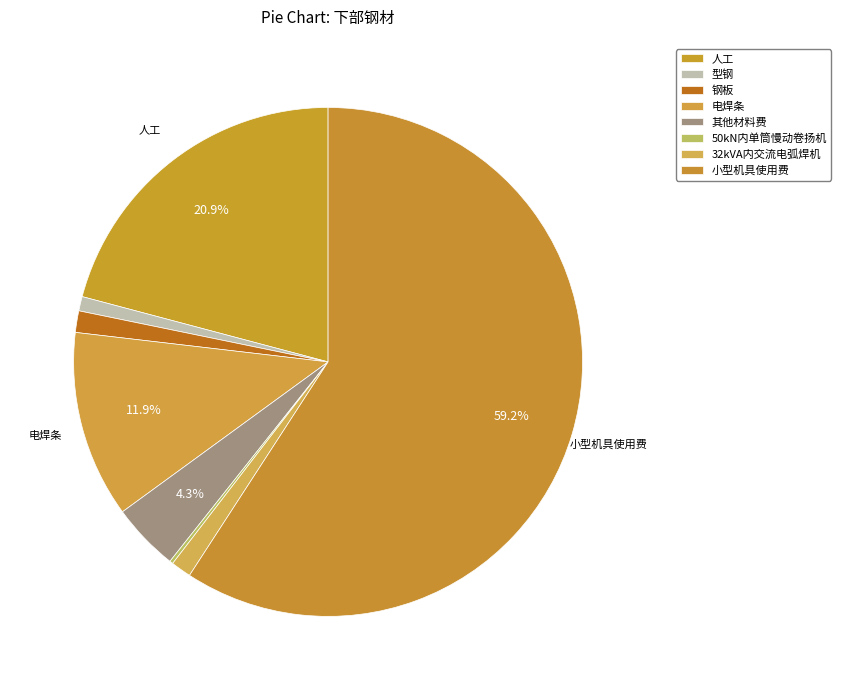

Which slice is the smallest?

50kN内单筒慢动卷扬机